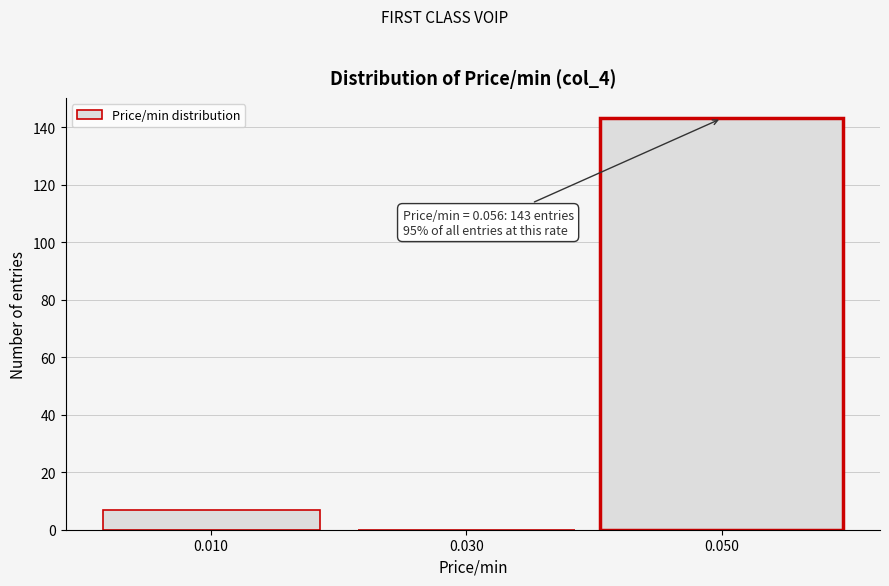

Reading left to right, transcribe all the data shown in this chart.

0.010=7	0.030=0